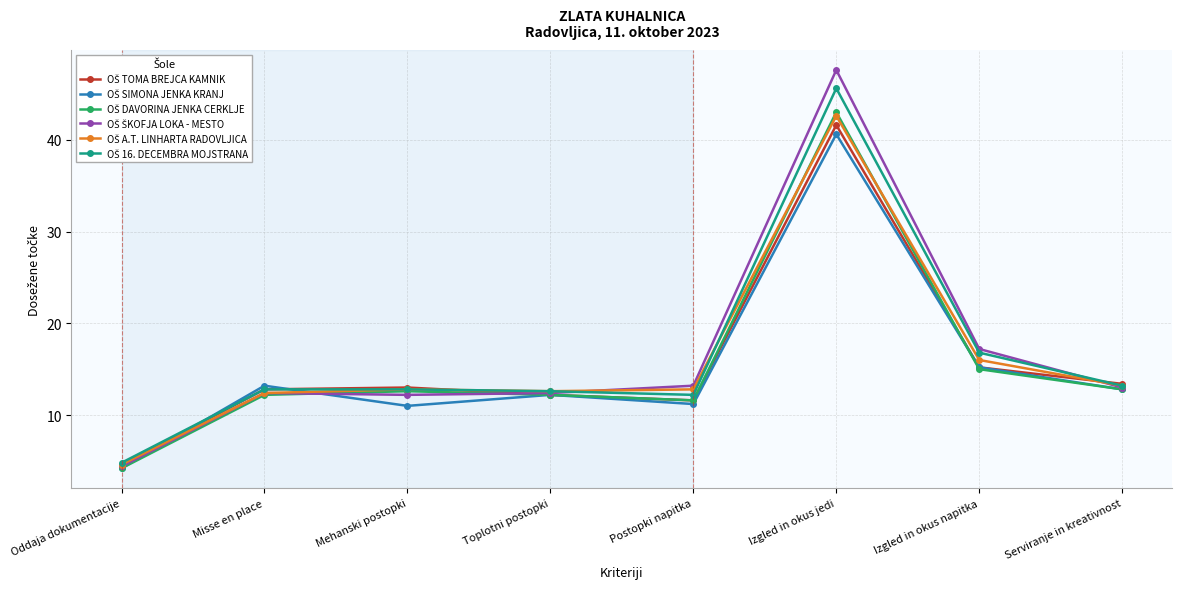

Is this an area chart (filled region under the line)?

No